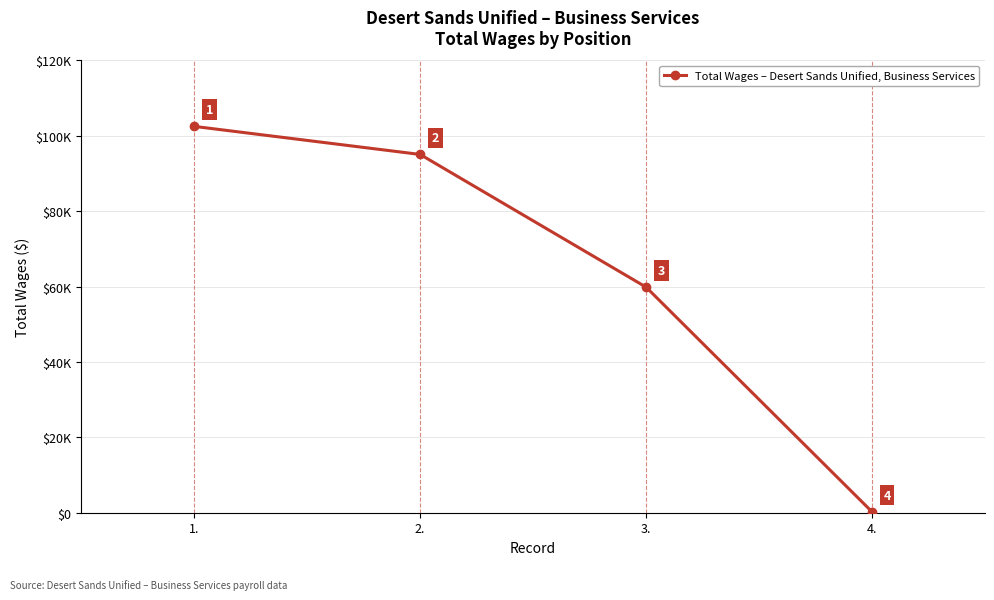

Does the chart have visible grid lines?

Yes